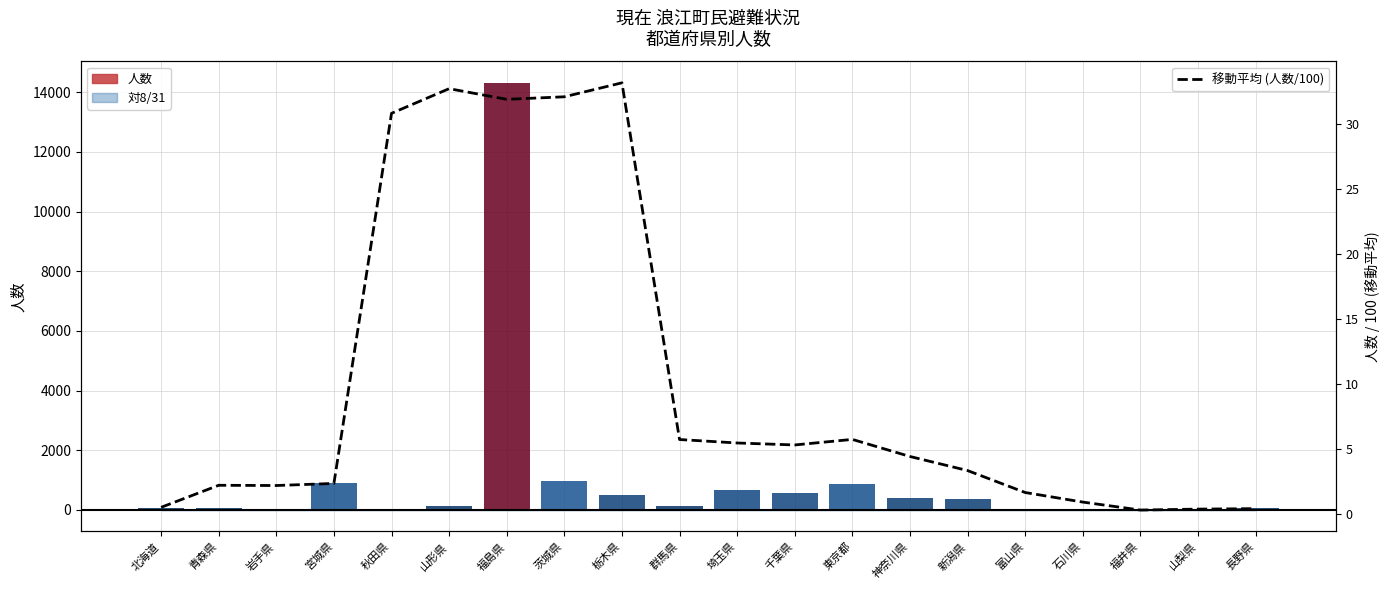

What is the label of the 1st bar from the left?

北海道